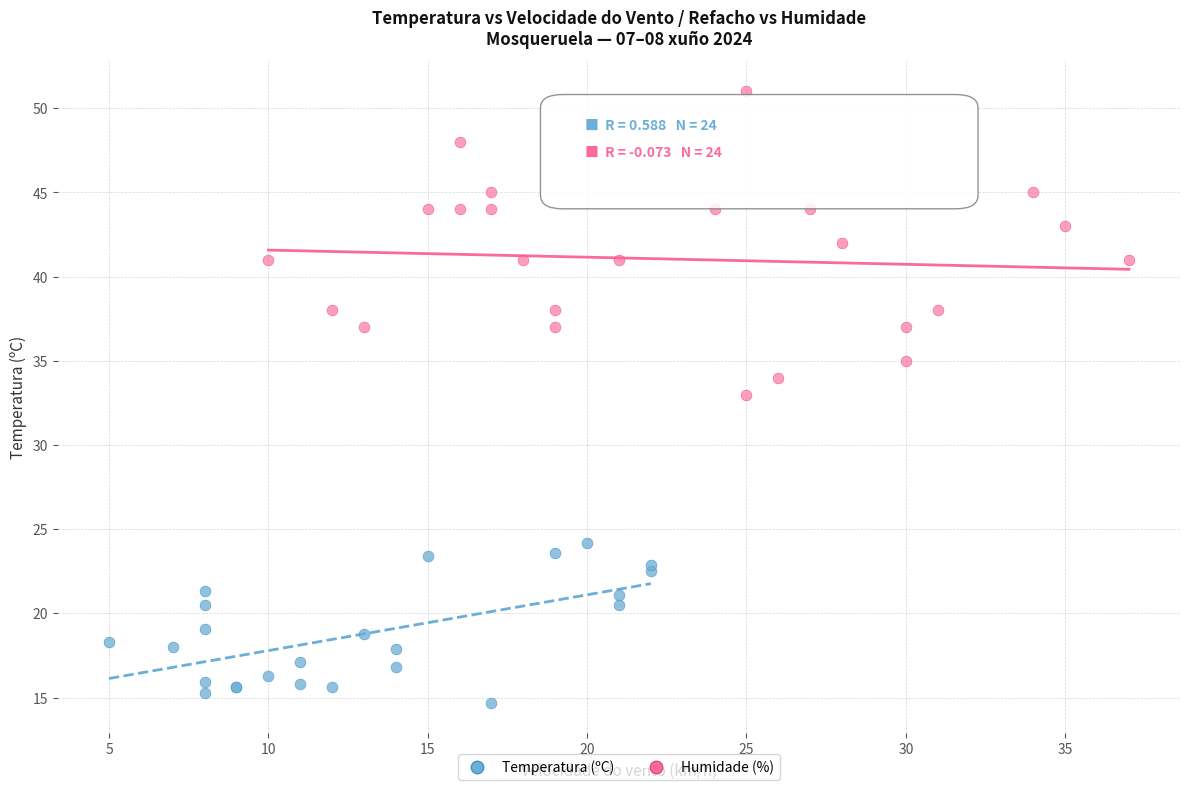

What are all the series names shown in the legend?

Temperatura (ºC), Humidade (%)